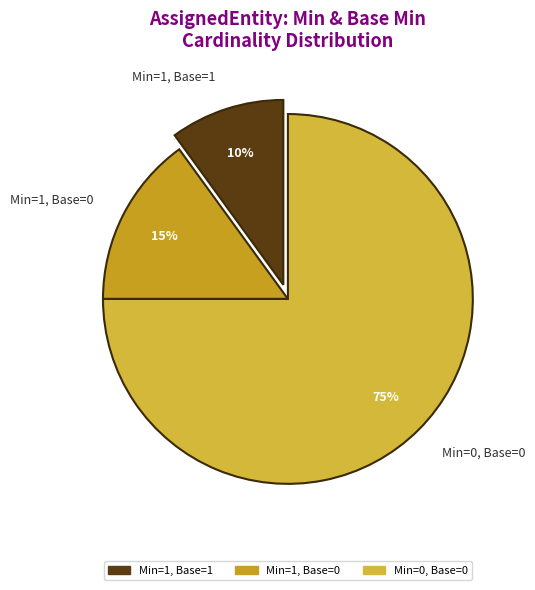

Count the number of slices in the pie.

3